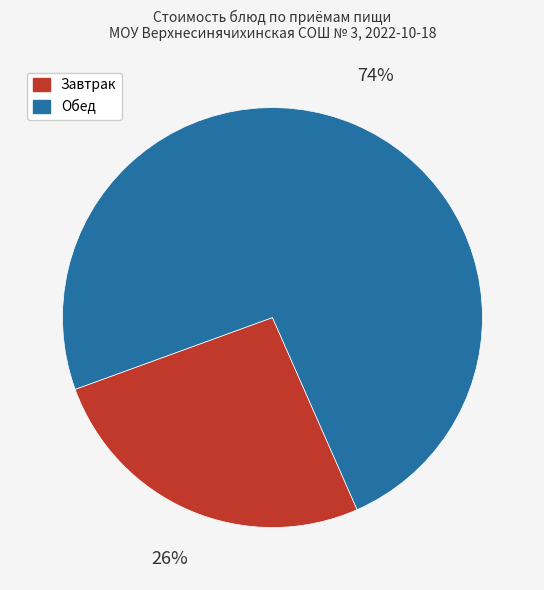

Is there a majority slice in this chart?

Yes